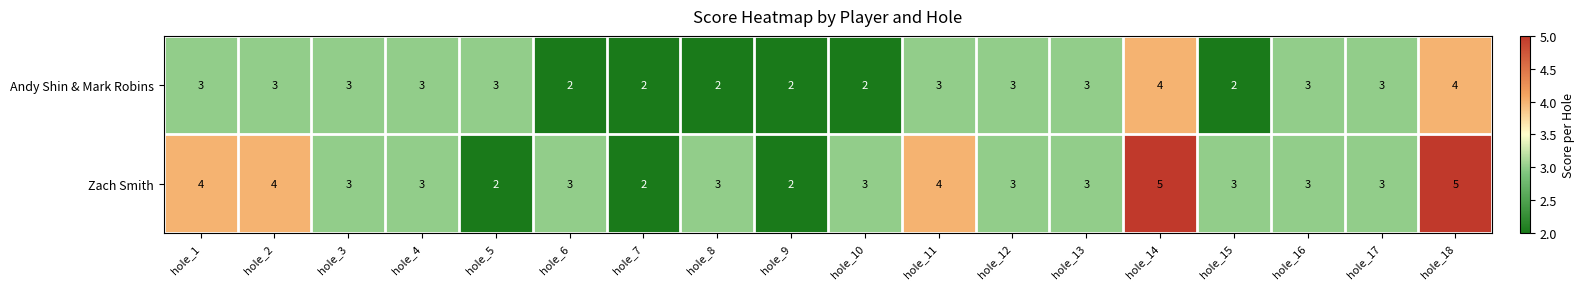

Between hole_2 and hole_7, which series saw the biggest shift?

Zach Smith